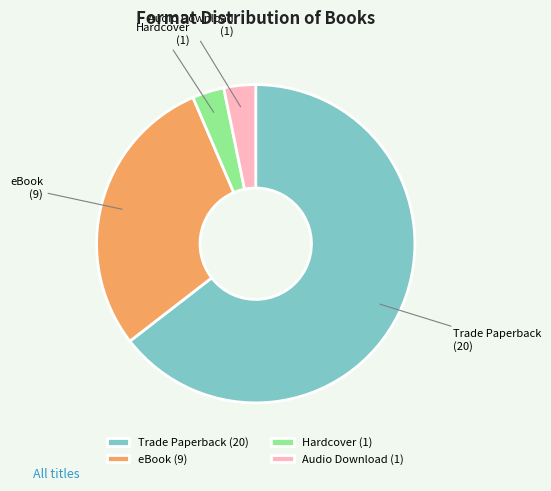

Approximately how many times larger is the value at Hardcover compared to Audio Download?

1.0